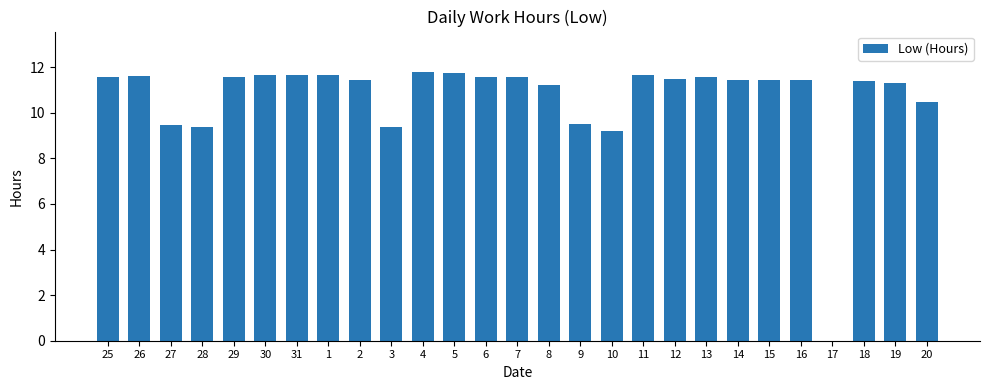

The chart shows a value of 11.6 at 13. True or false?

True